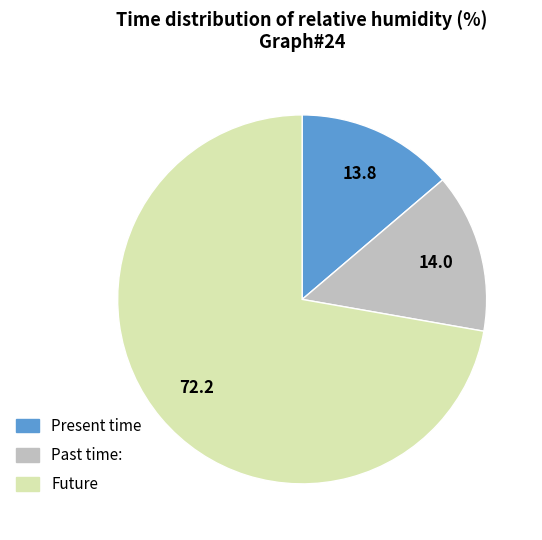

Is Past time: the majority of the pie?

No